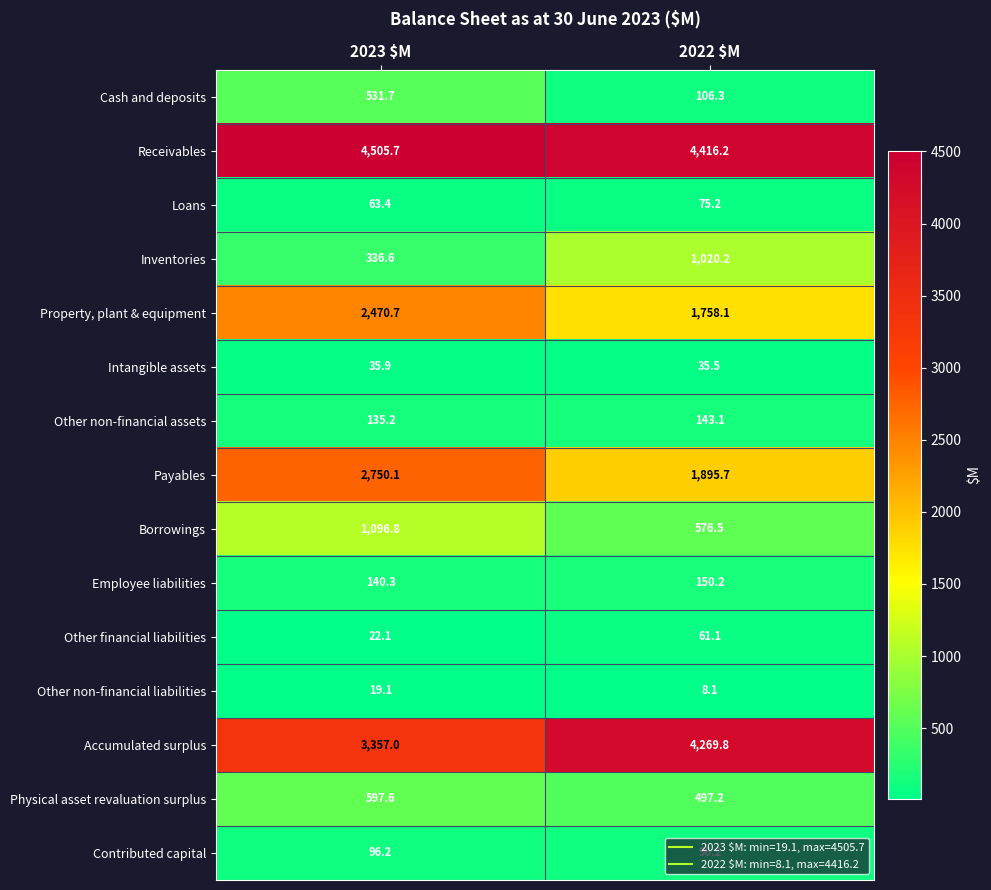

Count the number of data series in this chart.

15